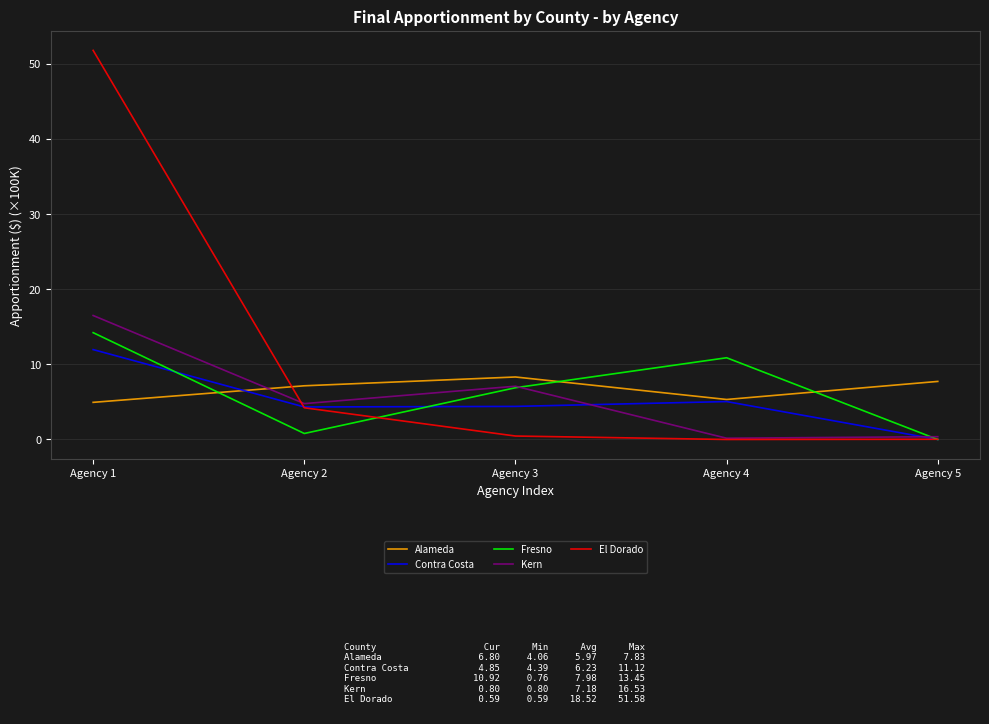

At Agency 5, list the series in order from largest to smallest.

Alameda, Kern, El Dorado, Contra Costa, Fresno